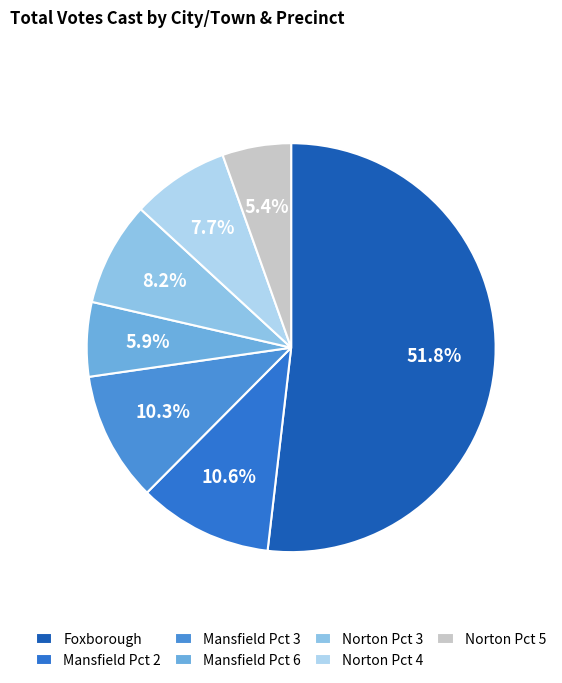

Rank the categories by value from lowest to highest.

Norton Pct 5, Mansfield Pct 6, Norton Pct 4, Norton Pct 3, Mansfield Pct 3, Mansfield Pct 2, Foxborough